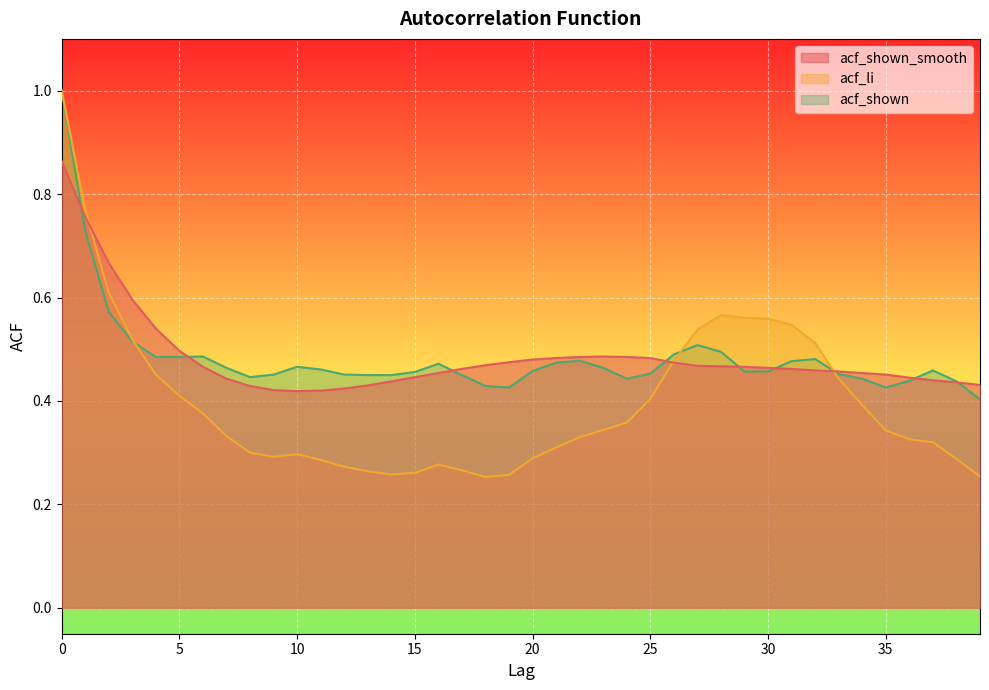

At which label does acf_shown reach its minimum?

39